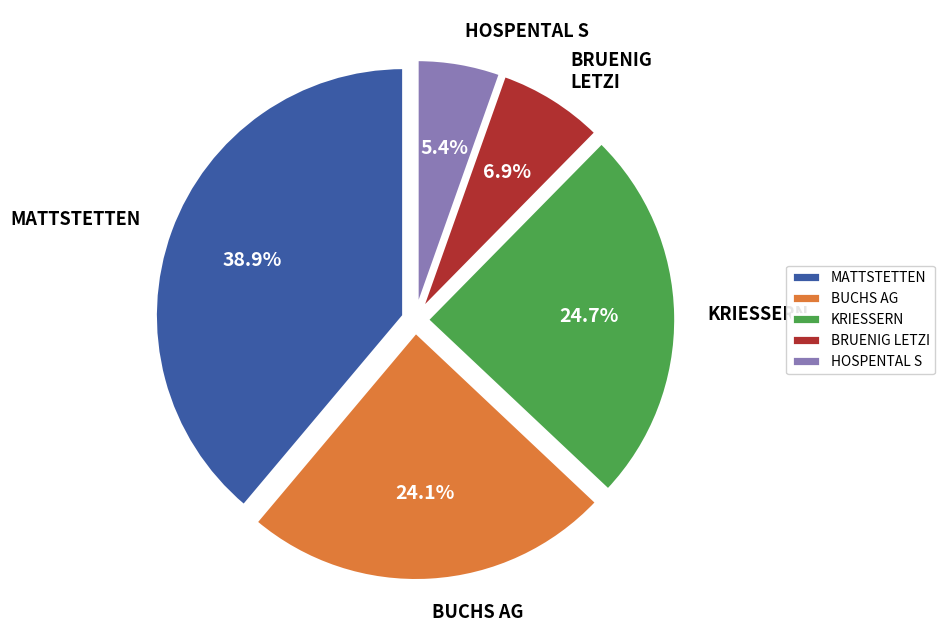

Which slice is the largest?

MATTSTETTEN